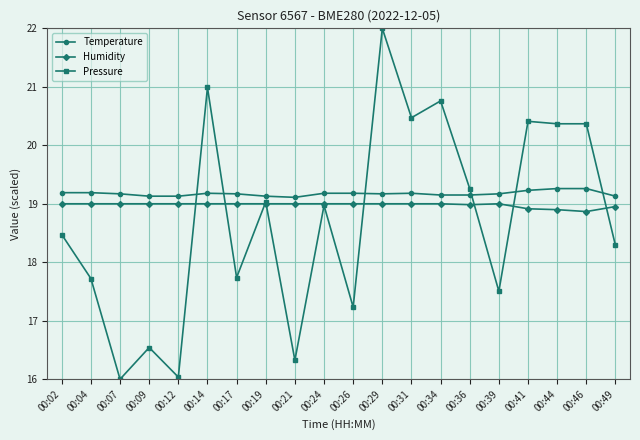

How many values in the Pressure series exceed 18?

12